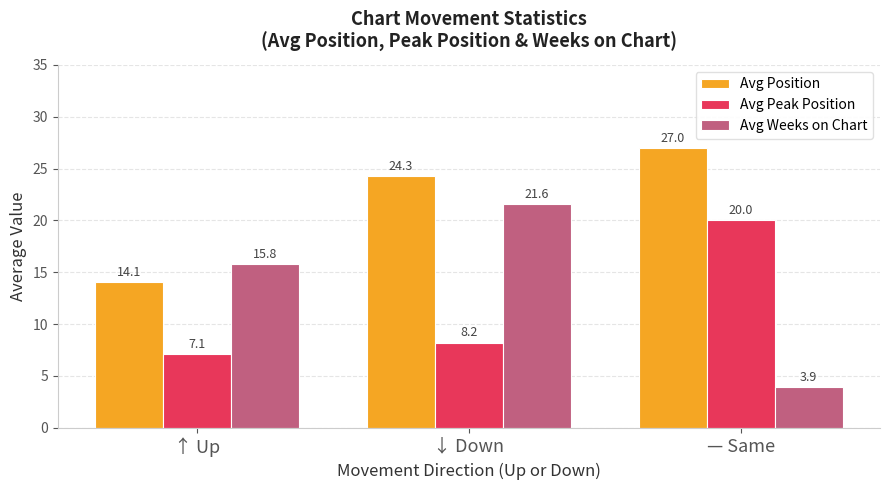

What position from the left is ↓ Down?

2